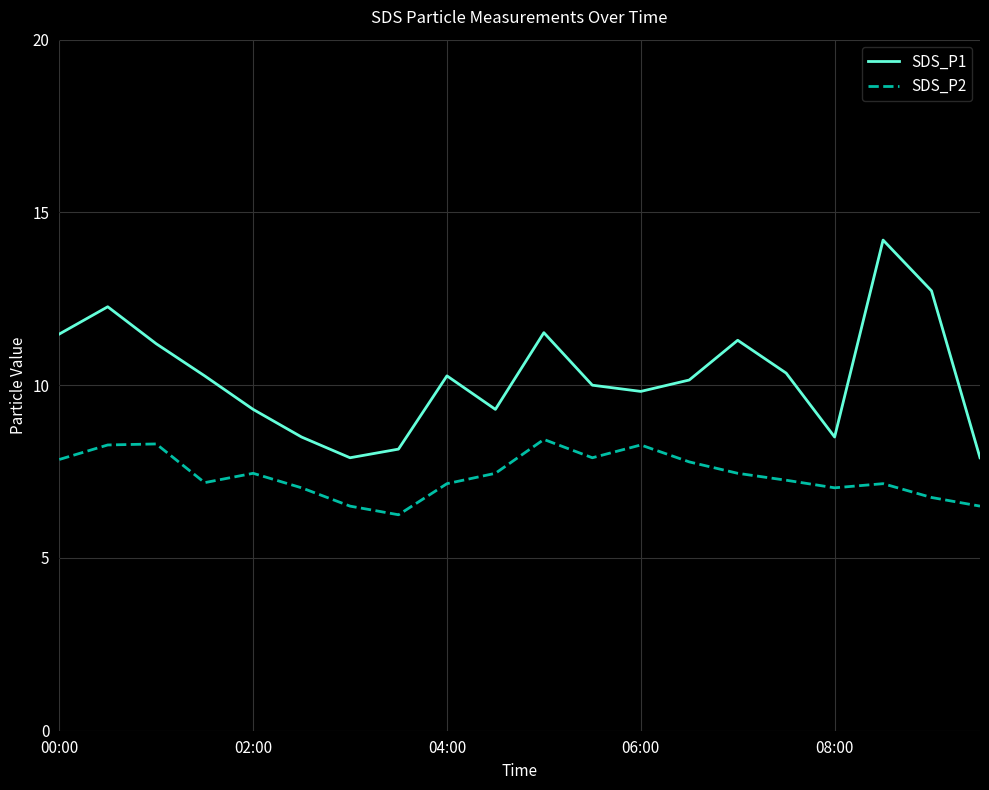

True or false: SDS_P1 and SDS_P2 cross at least once.

False